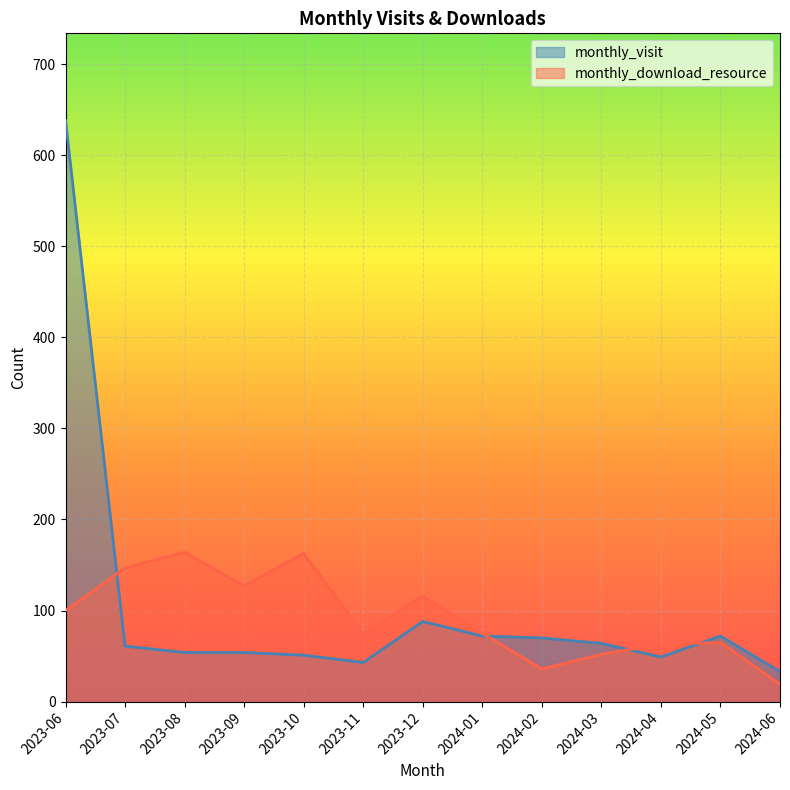

Reading left to right, extract all data points from this chart.

monthly_visit: 638	61	54	54	51	43	88	72	70	64	49	72	33
monthly_download_resource: 100	147	164	127	163	74	116	75	36	52	63	65	19